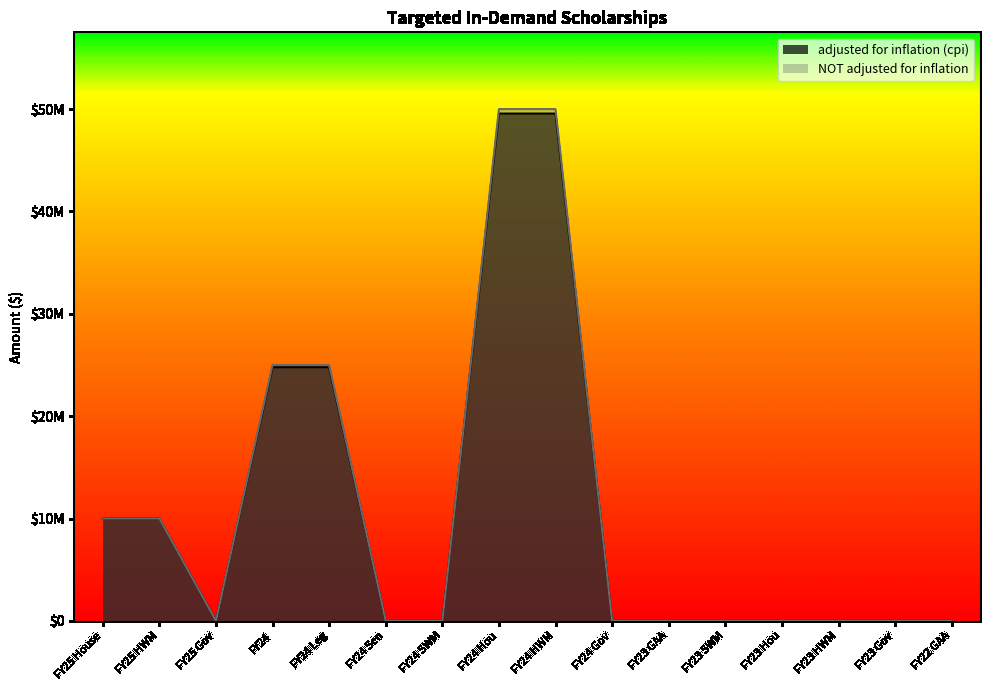

At which label is adjusted for inflation (cpi) closest to 24780928?

FY24